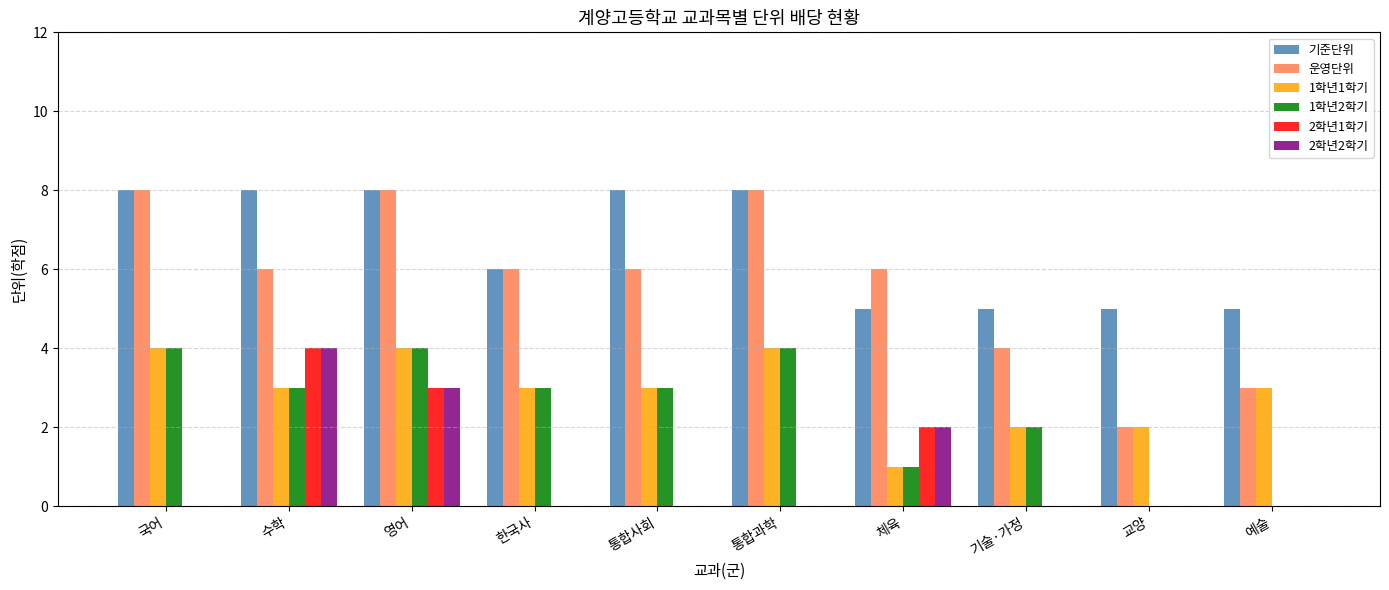

Is it true that 2학년2학기 equals -1 at 통합과학?

False